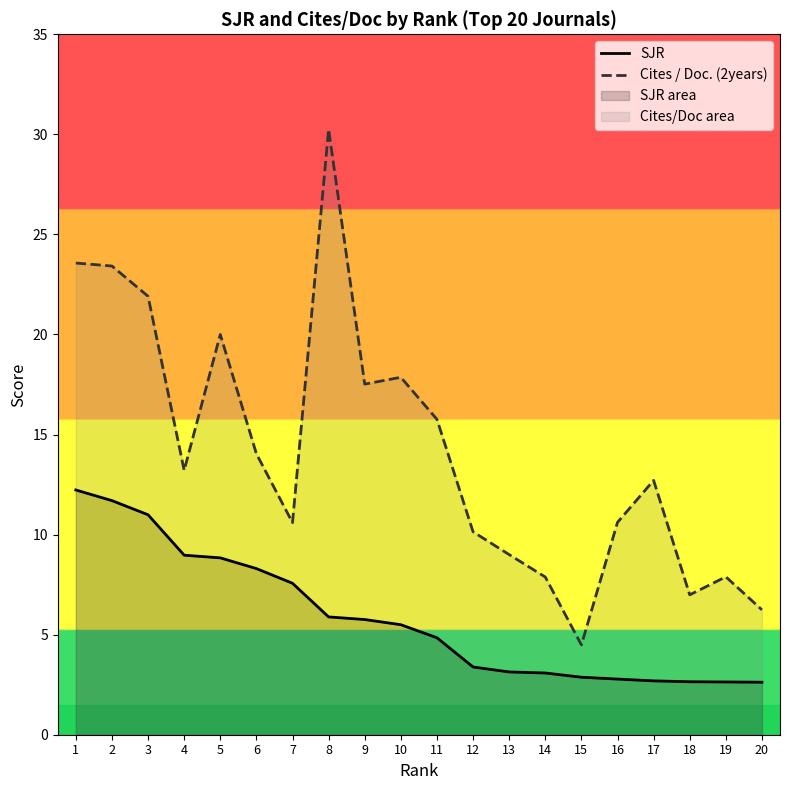

Between 9 and 15, which series saw the biggest shift?

Cites / Doc. (2years)